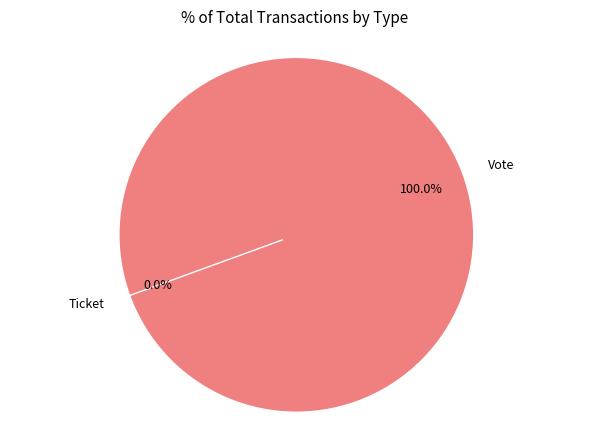

Count the number of slices in the pie.

2